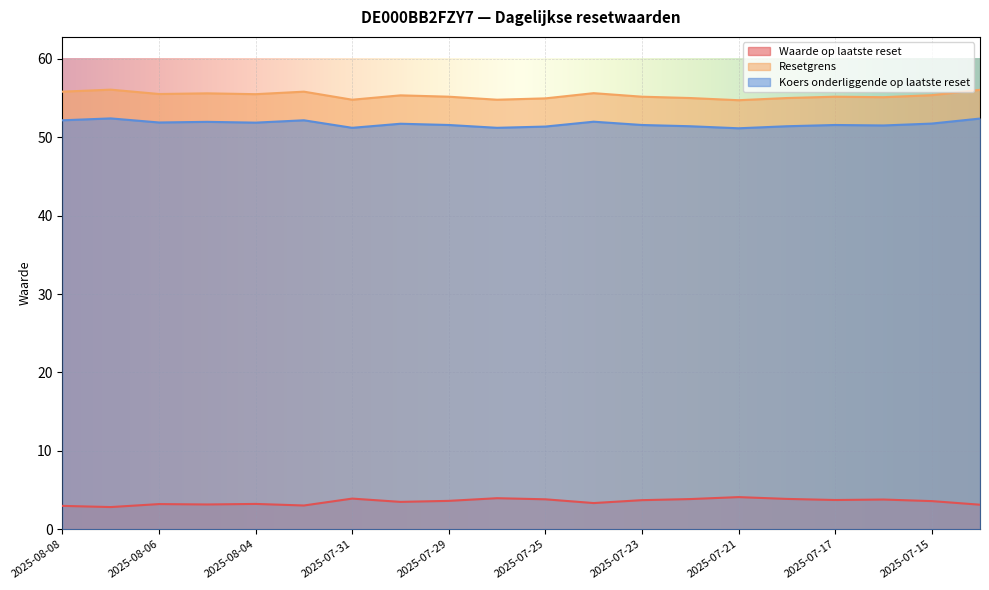

How many interior local peaks does the Waarde op laatste reset series have?

6